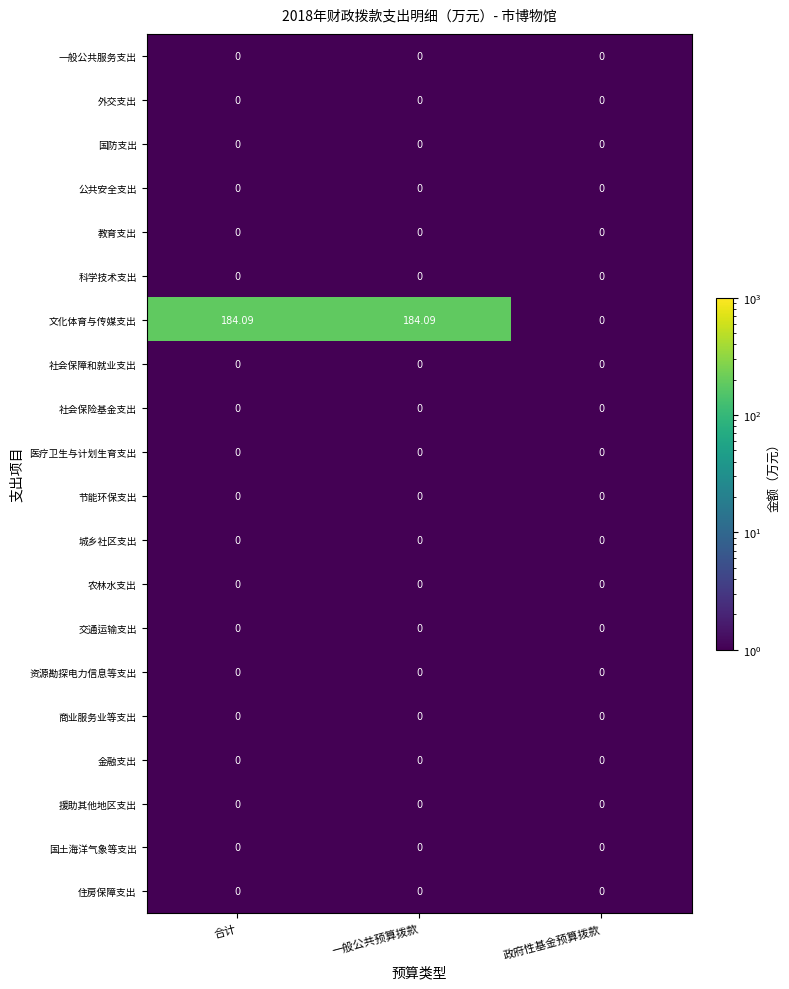

Which series has the largest total across all categories?

文化体育与传媒支出